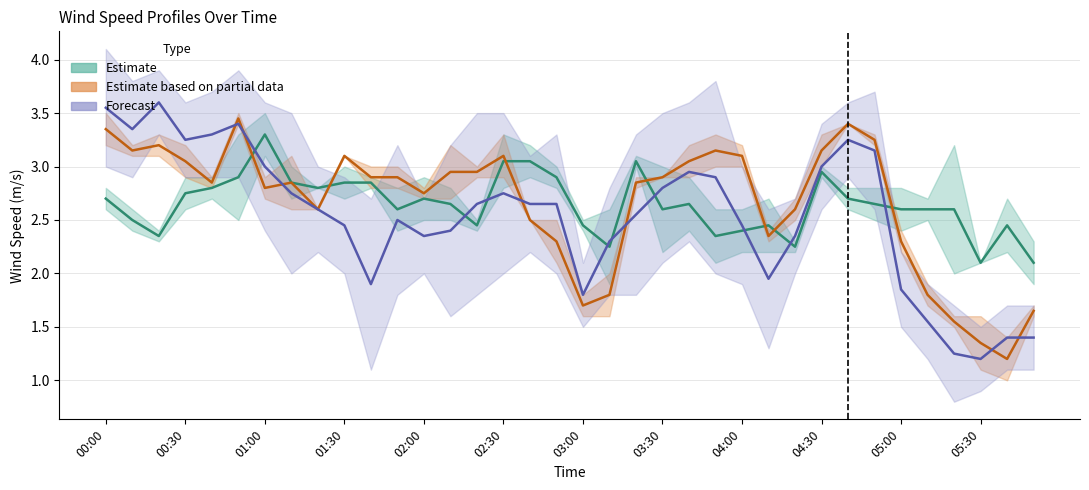

How many interior local peaks does the Estimate series have?

8